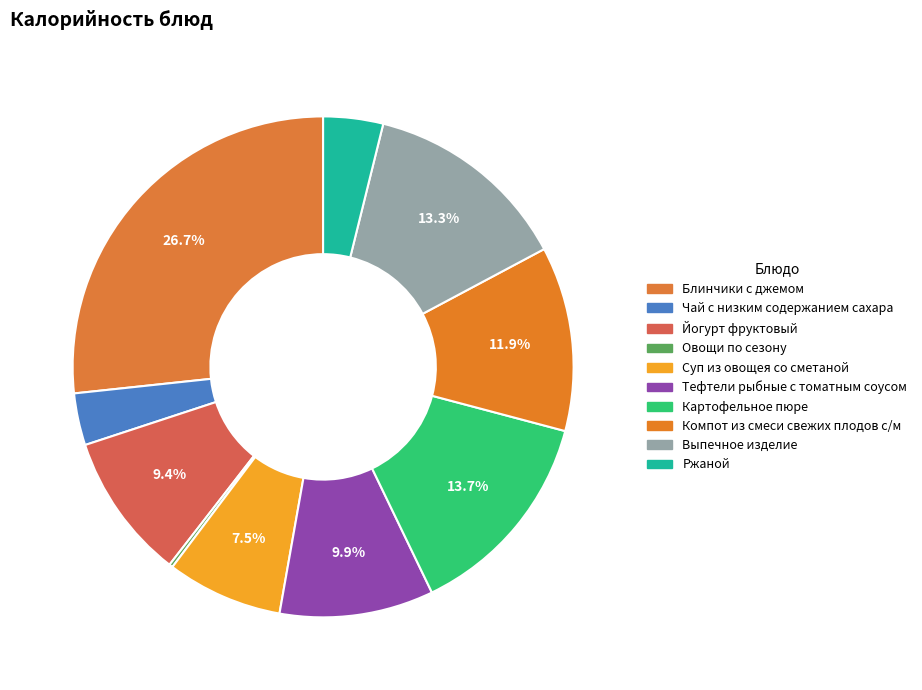

What is the change in value from Йогурт фруктовый to Выпечное изделие?

+46.5